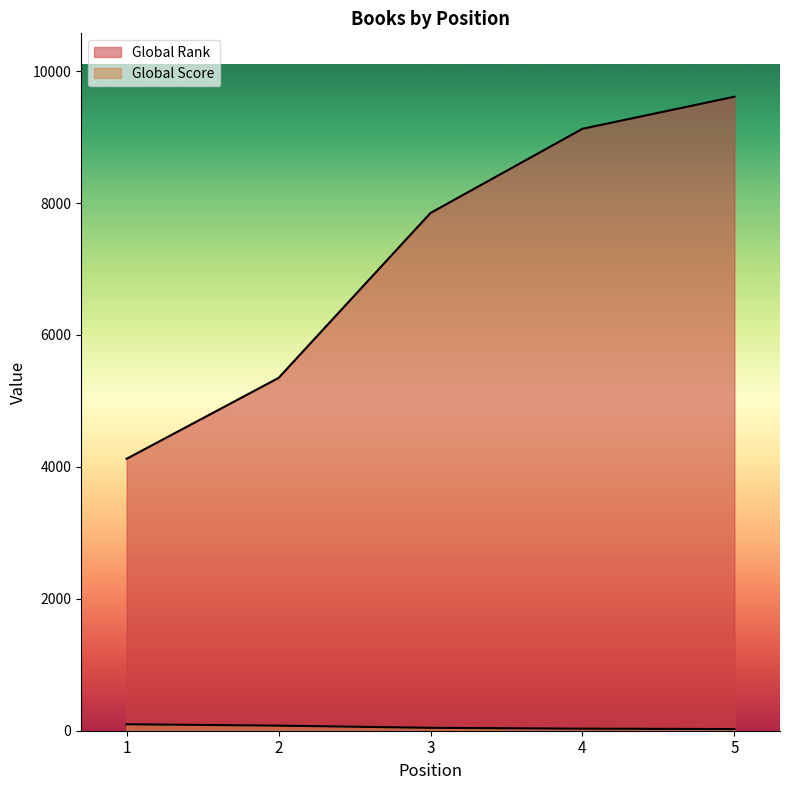

True or false: Global Score has more than 1 points higher than both neighbors.

False